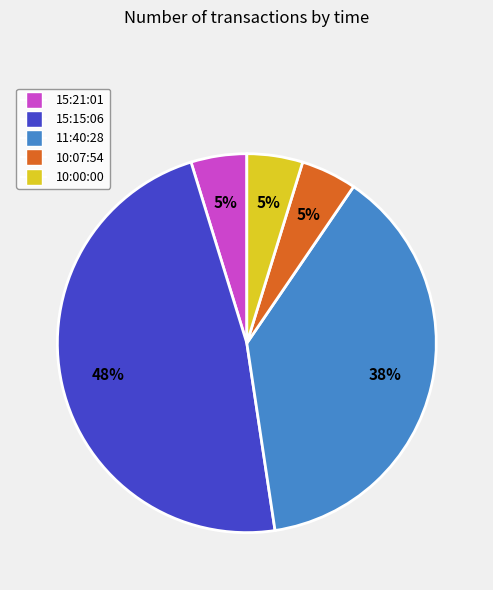

Count the number of slices in the pie.

5